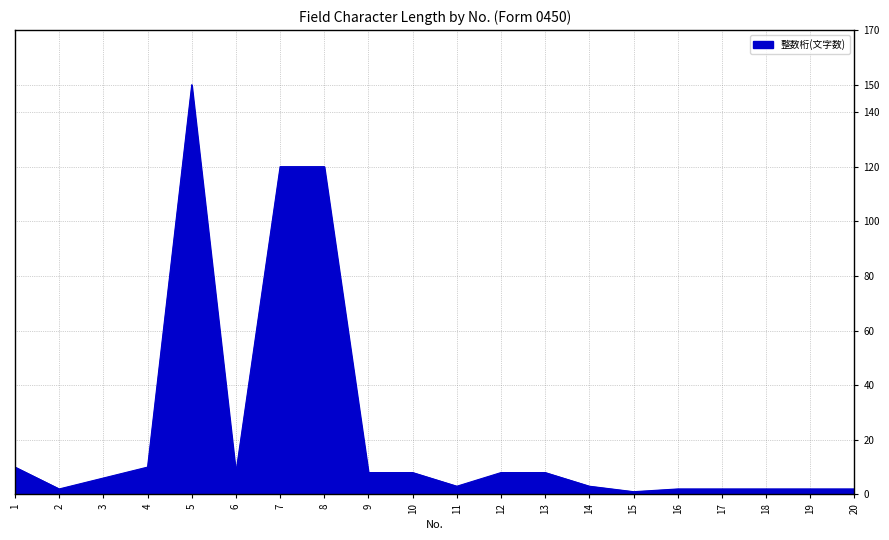

What is the maximum value shown in the chart?

150